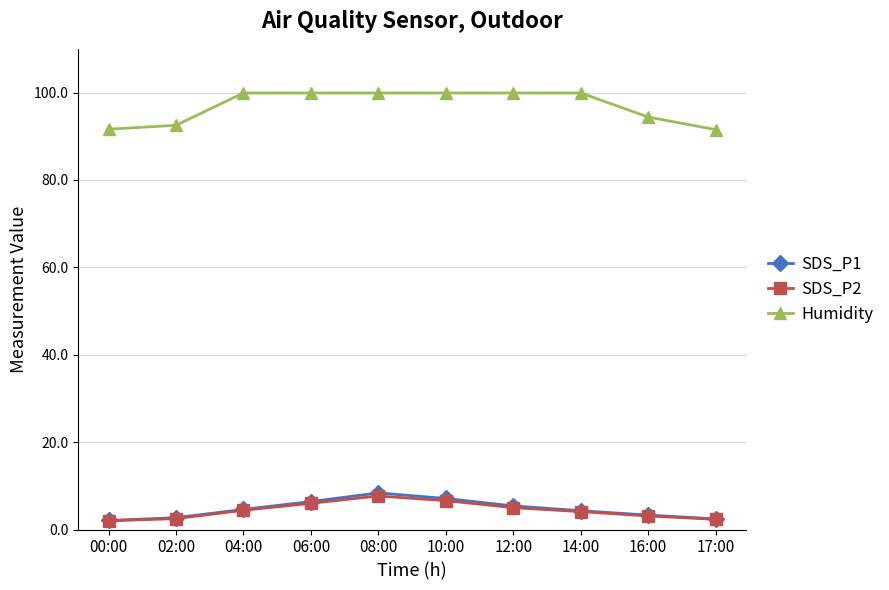

The value of SDS_P1 at 10:00 is 7.1. True or false?

True